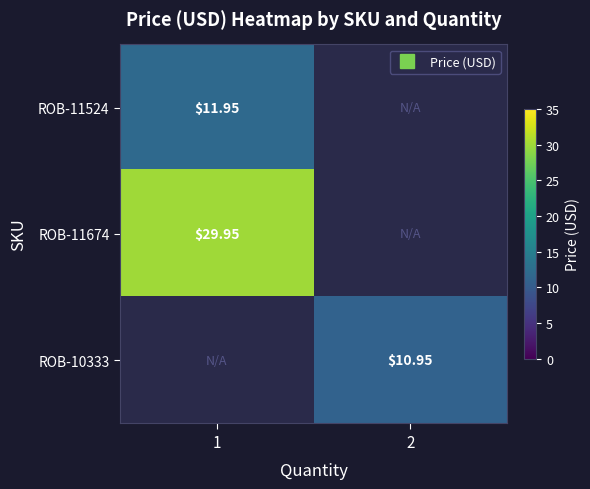

How many categories are shown in the chart?

2